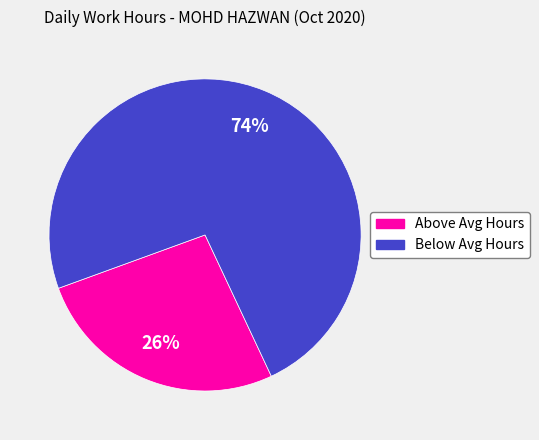

Is there a majority slice in this chart?

Yes